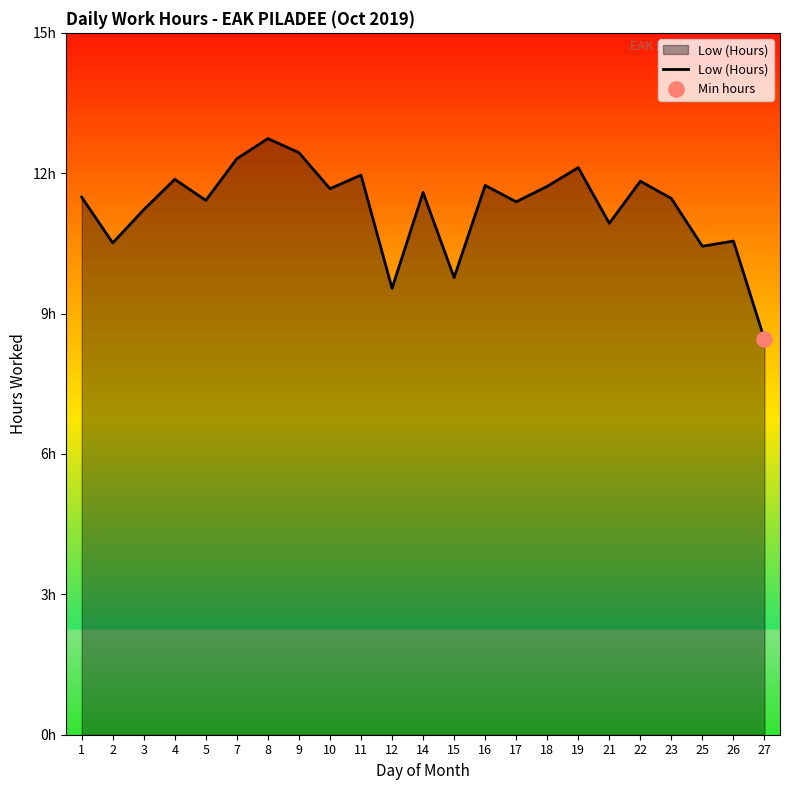

What is the change in value from 8 to 14?

-1.2